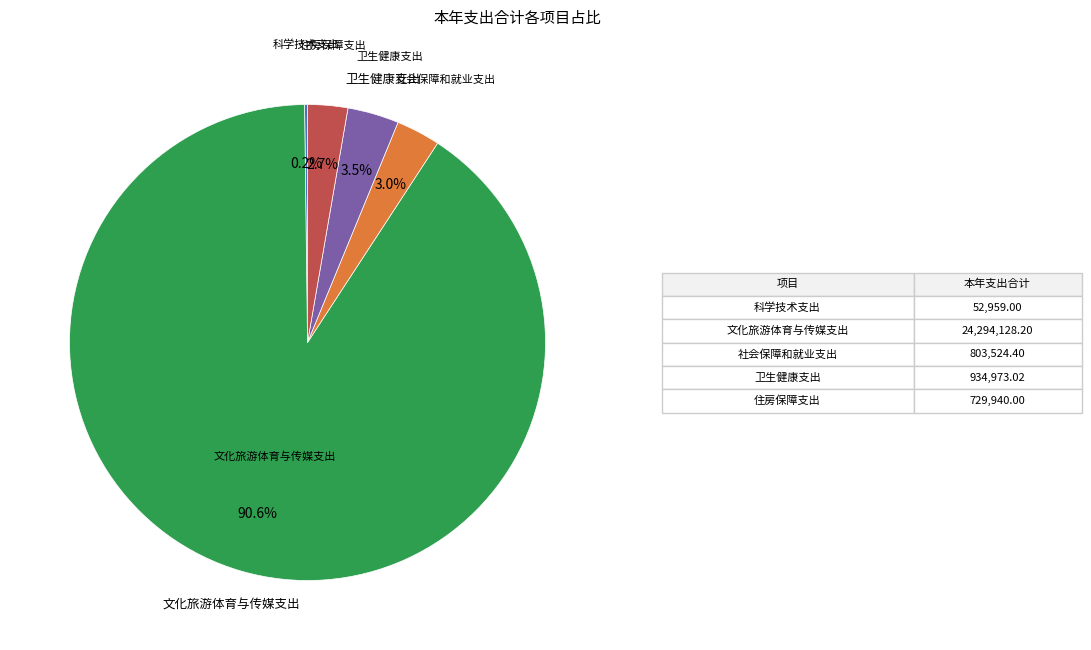

Does any single category account for the majority?

Yes